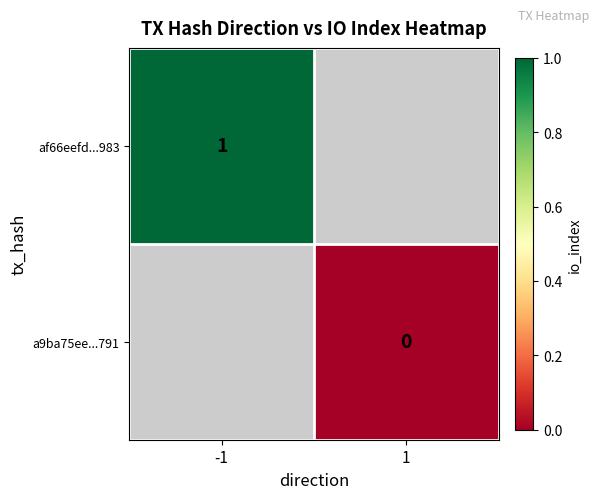

Is it true that af66eefd...983 equals 1 at -1?

True